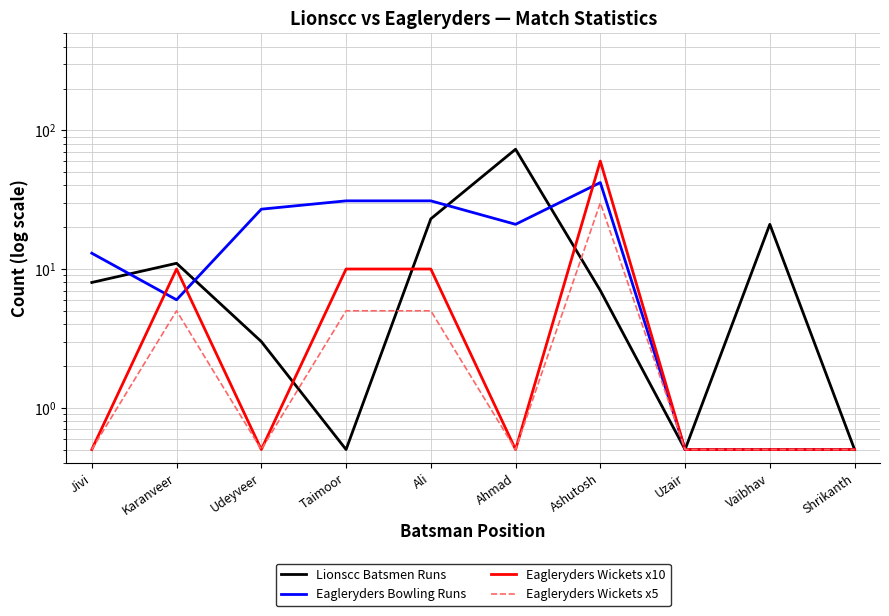

How many times do Eagleryders Bowling Runs and Eagleryders Wickets x10 cross each other?

3